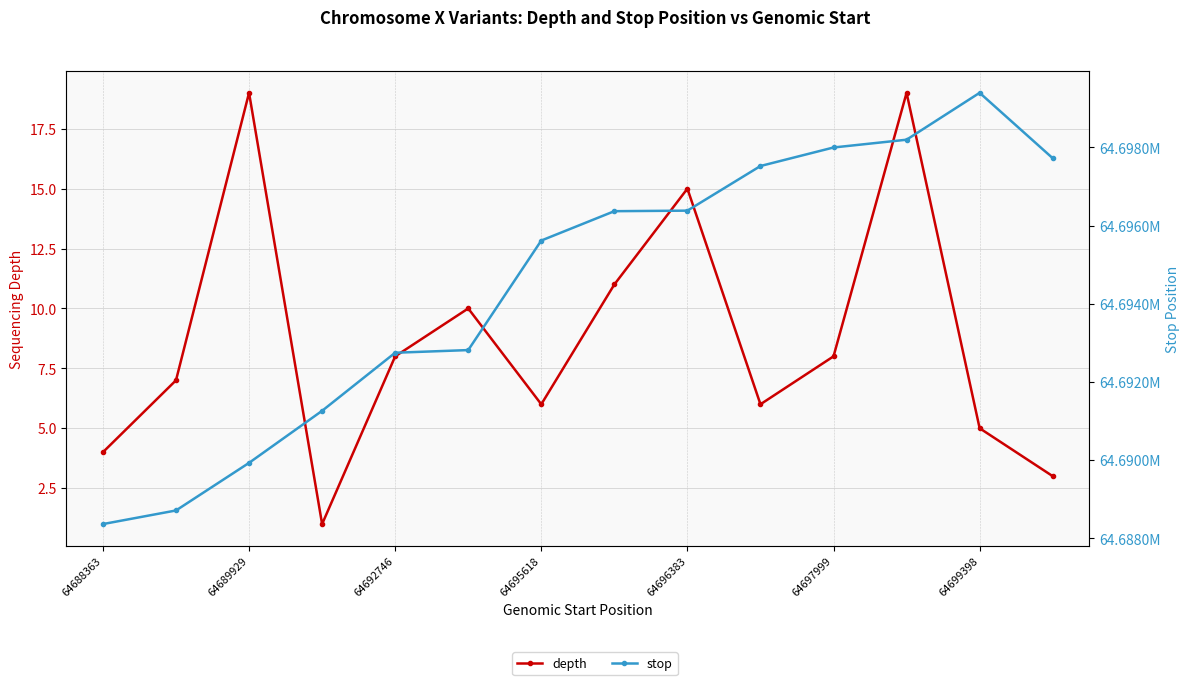

What is the maximum value shown in the chart?

64699399